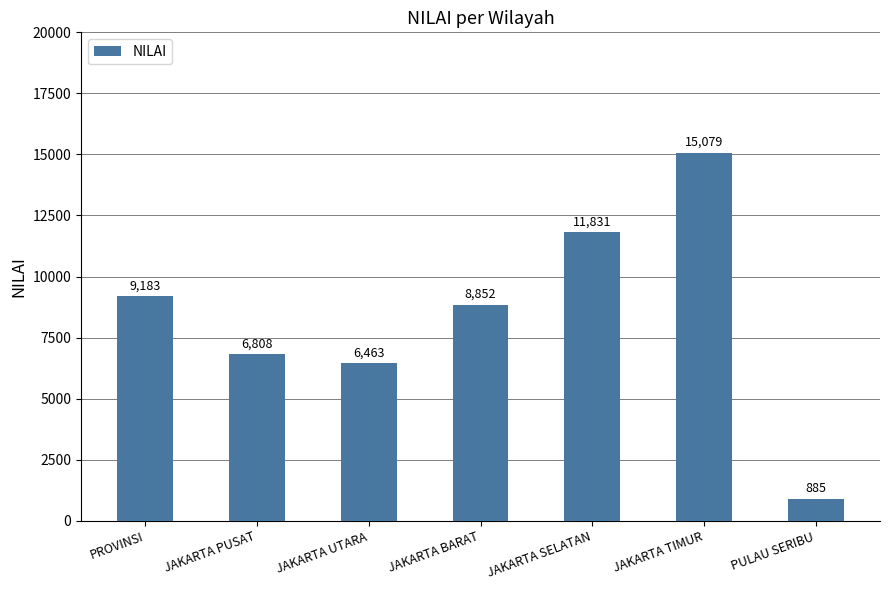

How many bars are there in total?

7